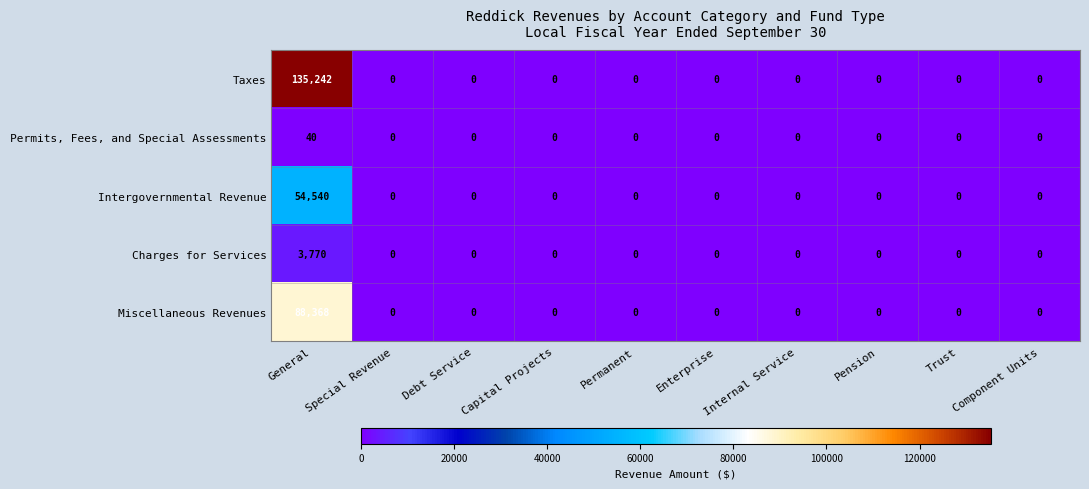

The value of Intergovernmental Revenue at Permanent is 0. True or false?

True